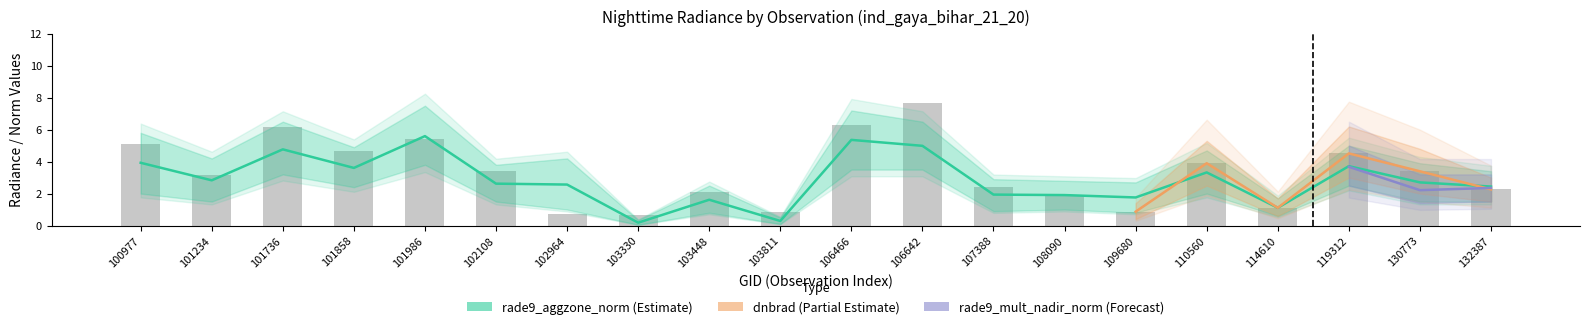

What is the minimum value shown in the chart?

0.2